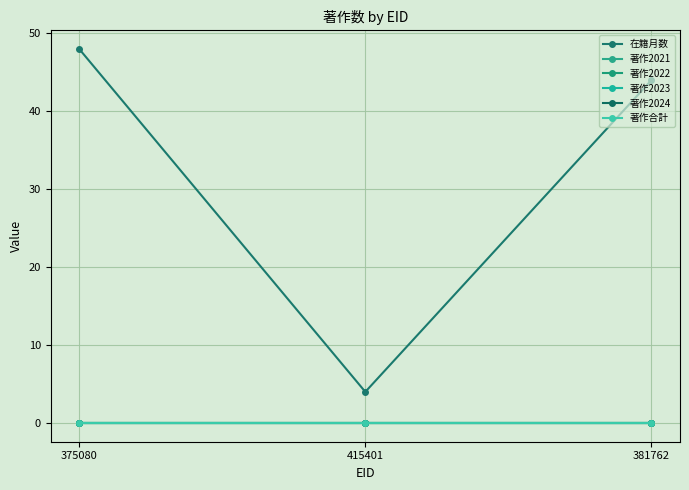

Does the chart have visible grid lines?

Yes